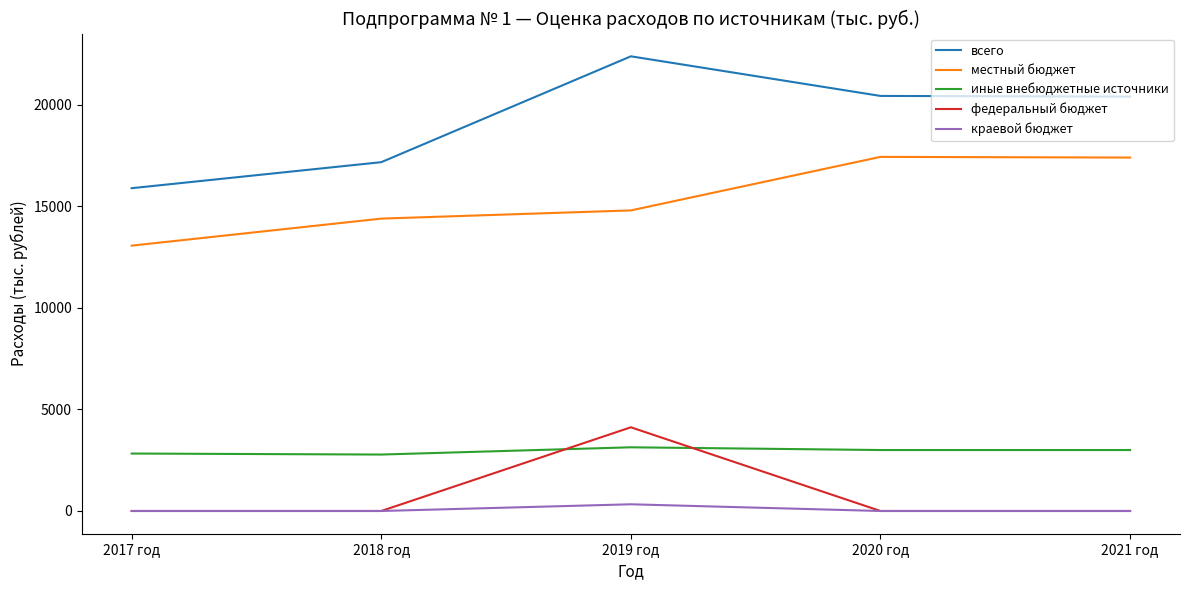

Which series has the largest total across all categories?

всего